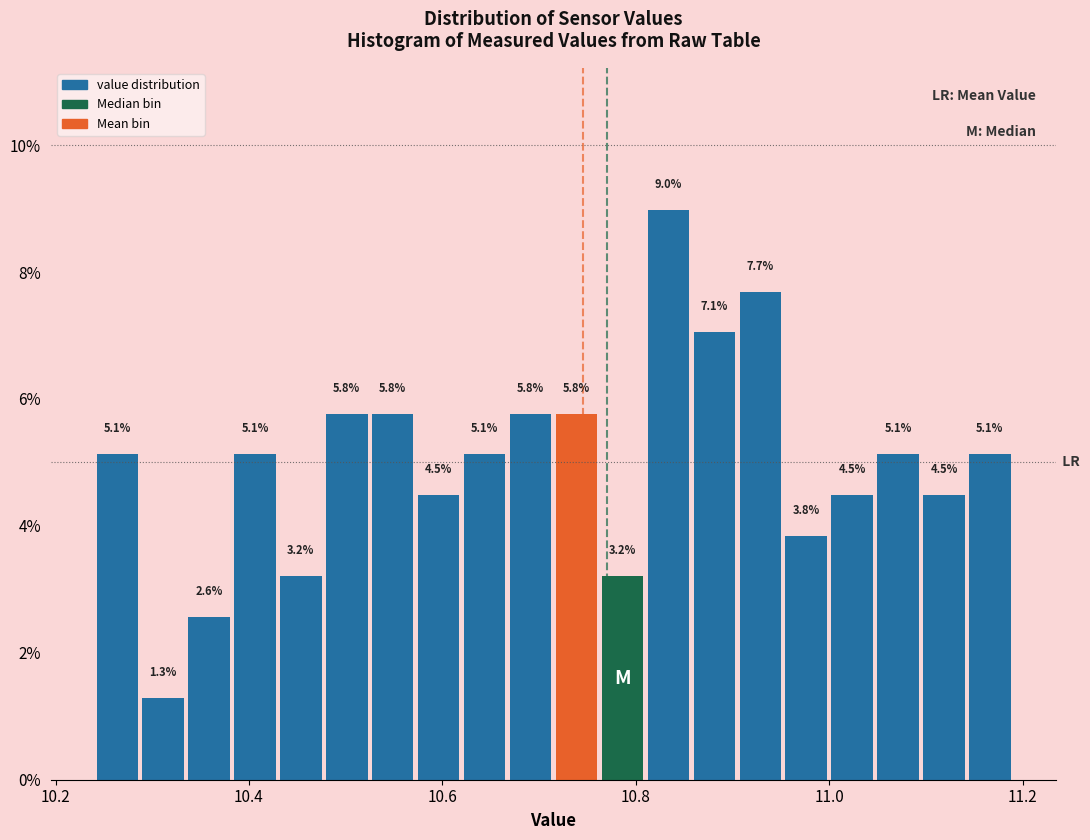

Around what value on the x-axis is the tallest bar? Give the approximate position of its centre, as read against the axis.

10.84